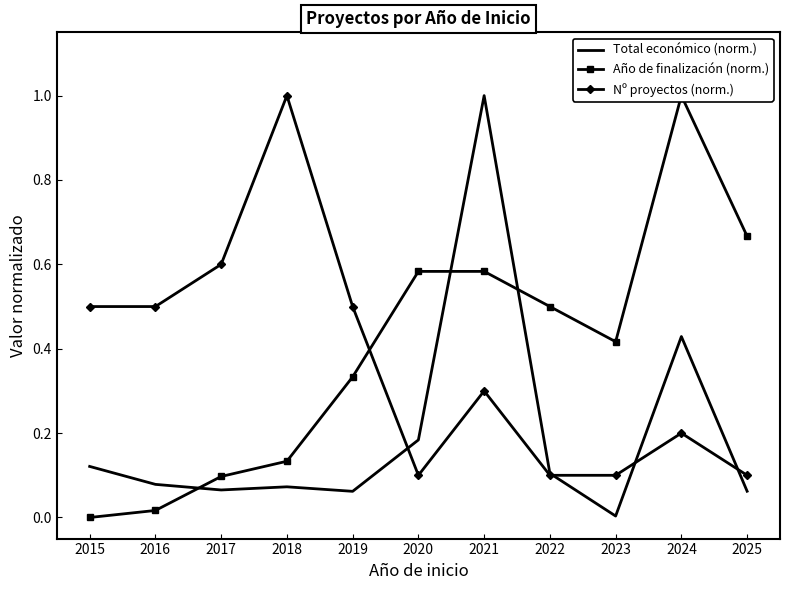

Is the value of Total económico (norm.) at 2017 greater than the value of Nº proyectos (norm.) at 2025?

No